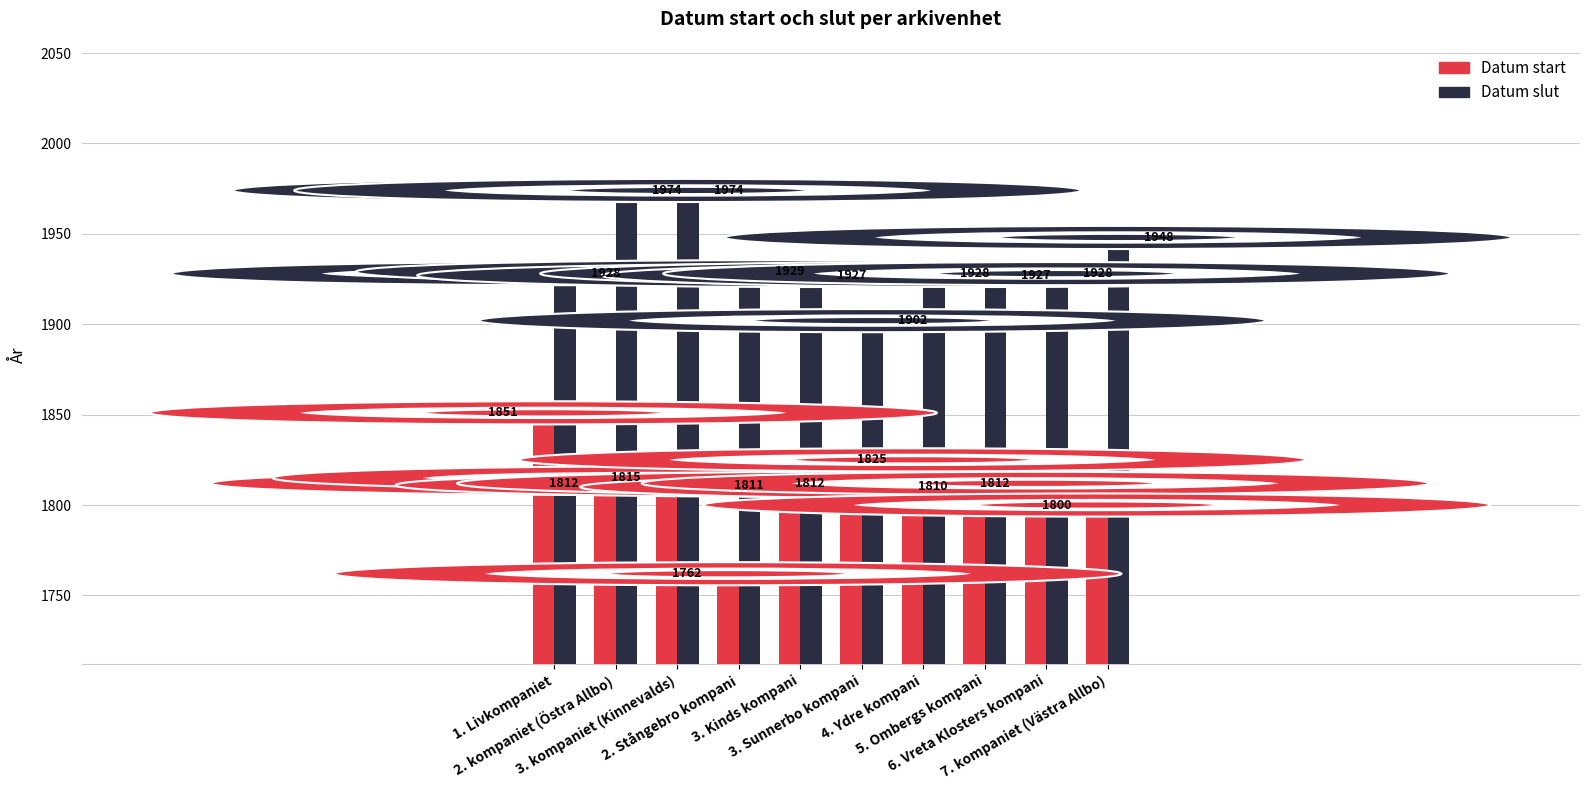

Count the number of categories in the chart.

10